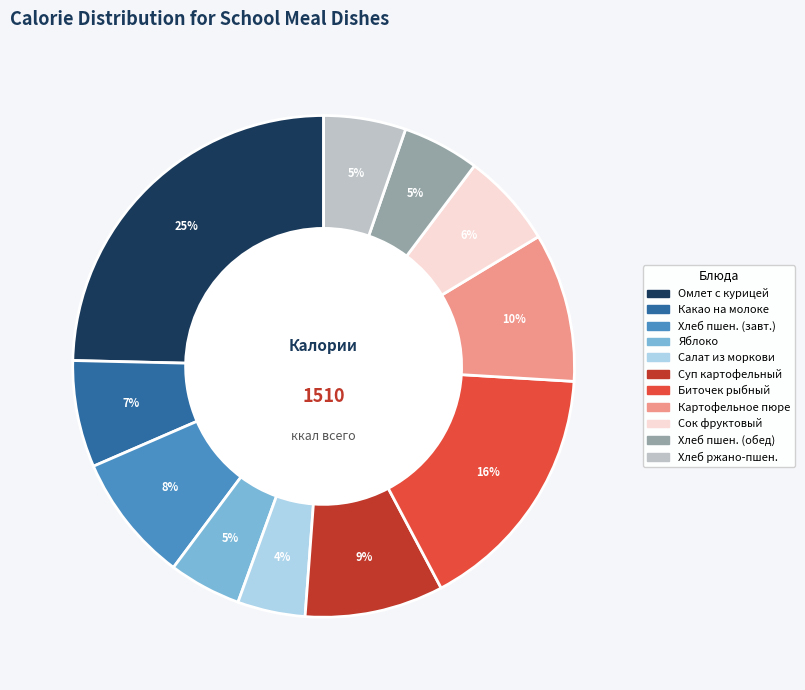

How many segments does this pie chart have?

11